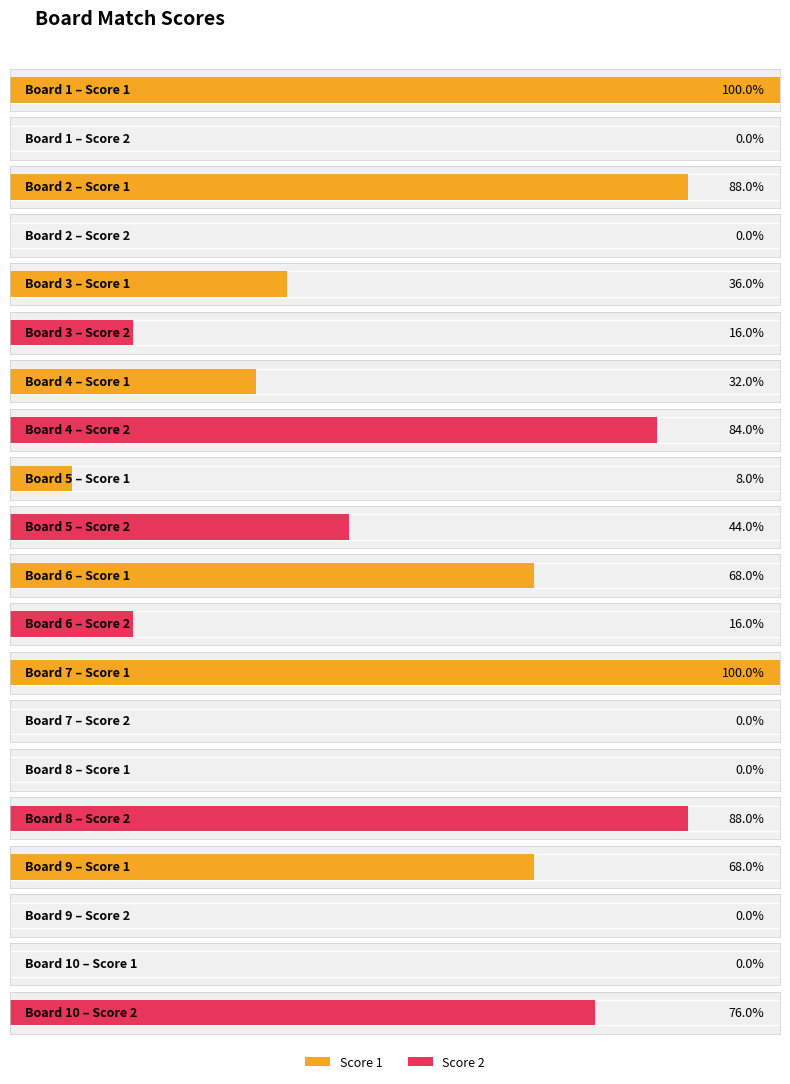

Which category has the lowest value in the Score 1 series?

8